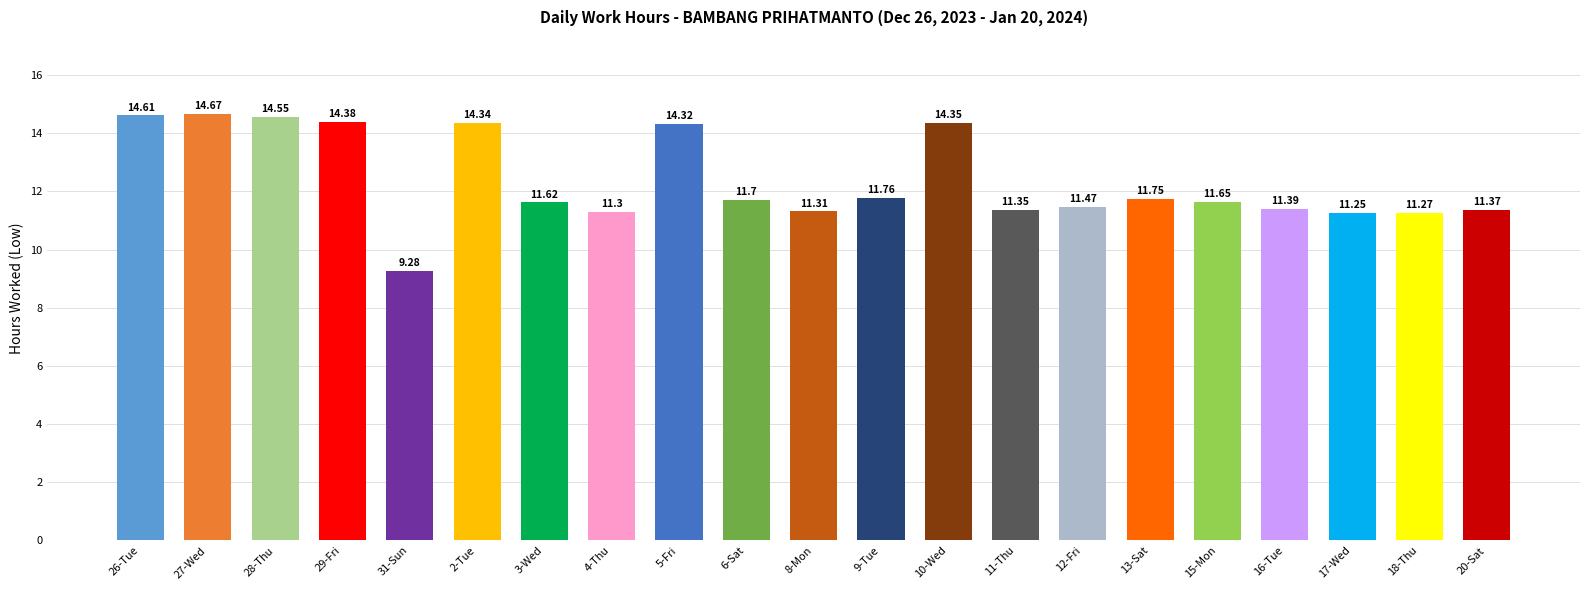

What is the difference between the values at 26-Tue and 10-Wed?

0.3